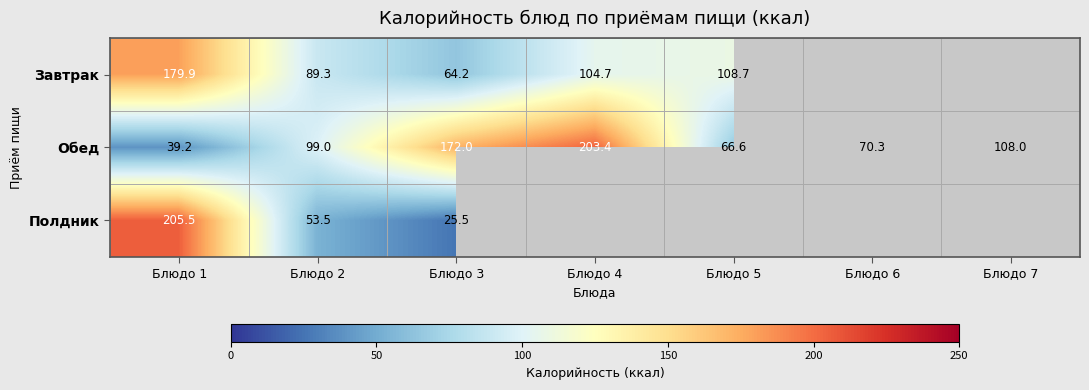

Count the number of data series in this chart.

3